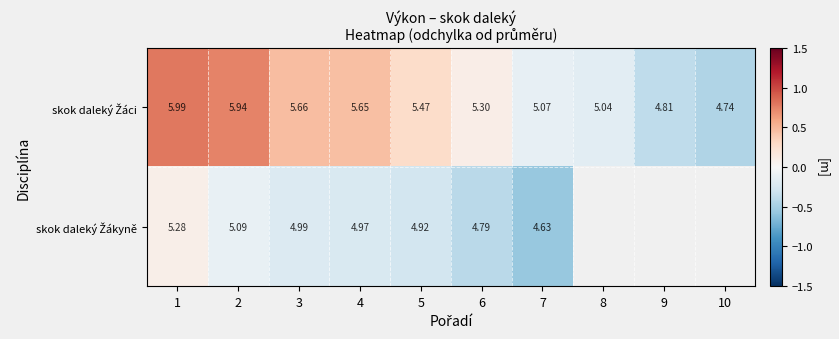

Is the value of skok daleký Žákyně at 8 greater than the value of skok daleký Žáci at 3?

No